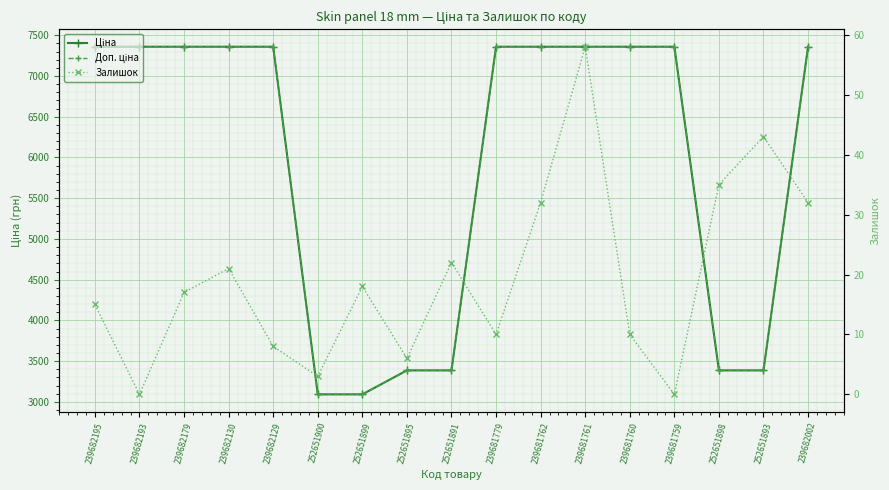

What is the label of the 15th point from the right?

239682179